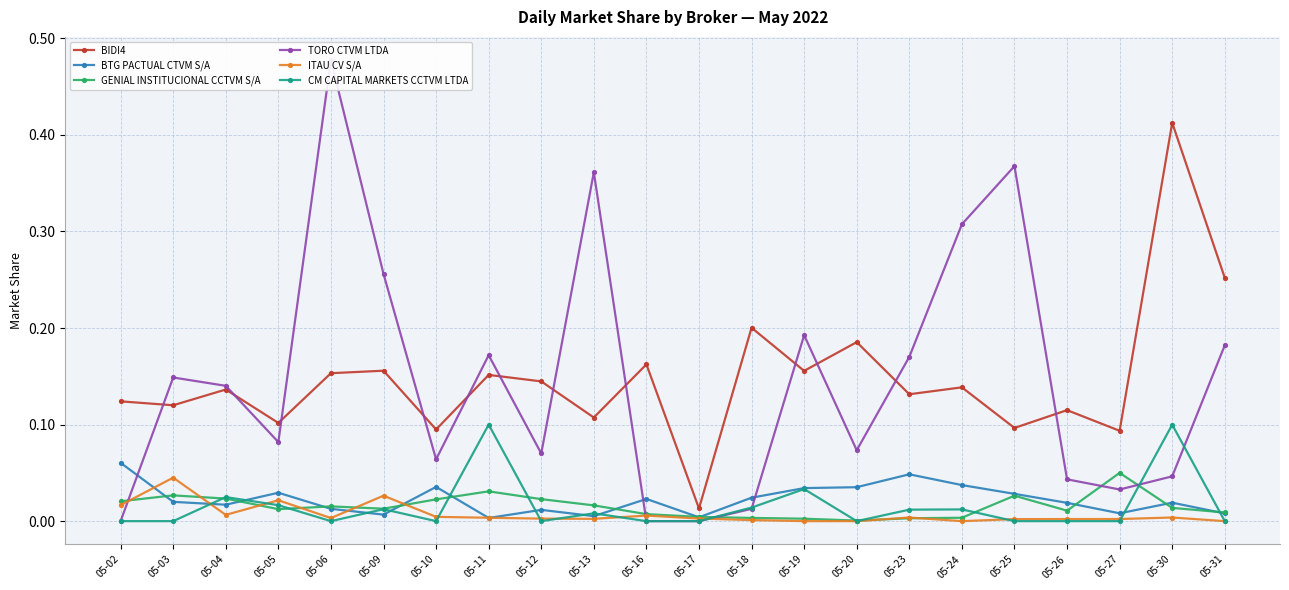

True or false: GENIAL INSTITUCIONAL CCTVM S/A and BTG PACTUAL CTVM S/A intersect in this chart.

True